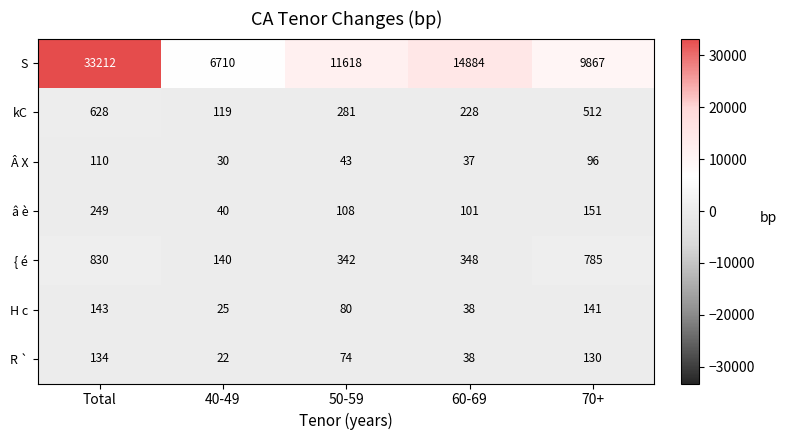

What is the highest value of the â è series?

249